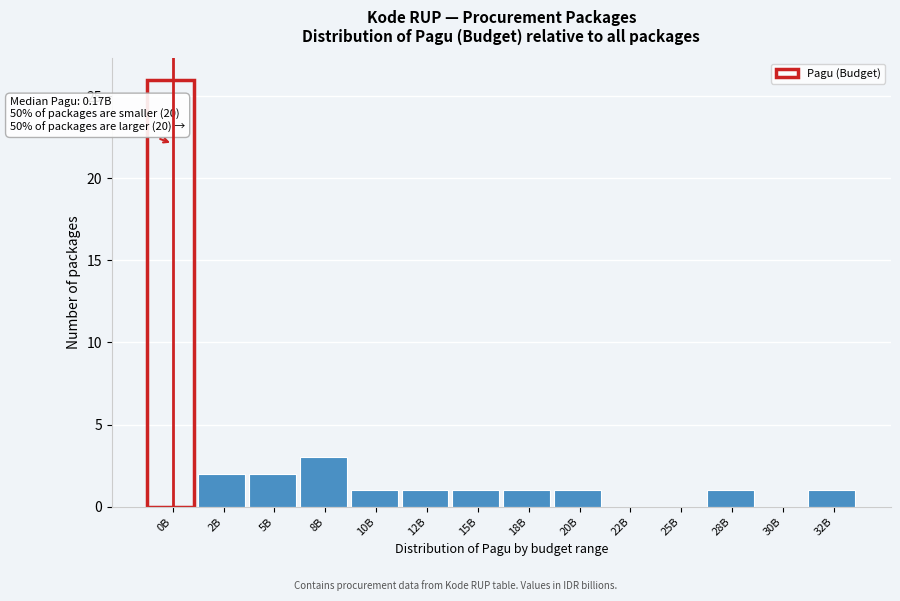

Reading right to left, list all the values displayed in this chart.

32B=1	30B=0	28B=1	25B=0	22B=0	20B=1	18B=1	15B=1	12B=1	10B=1	8B=3	5B=2	2B=2	0B=26